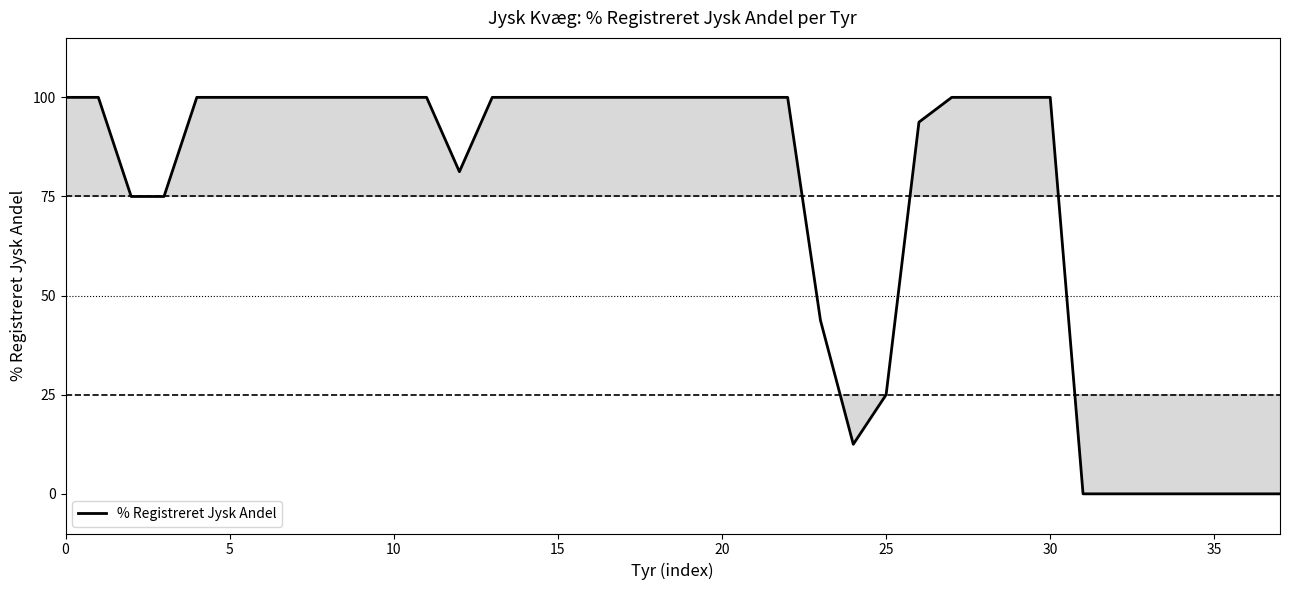

How many categories are shown in the chart?

38